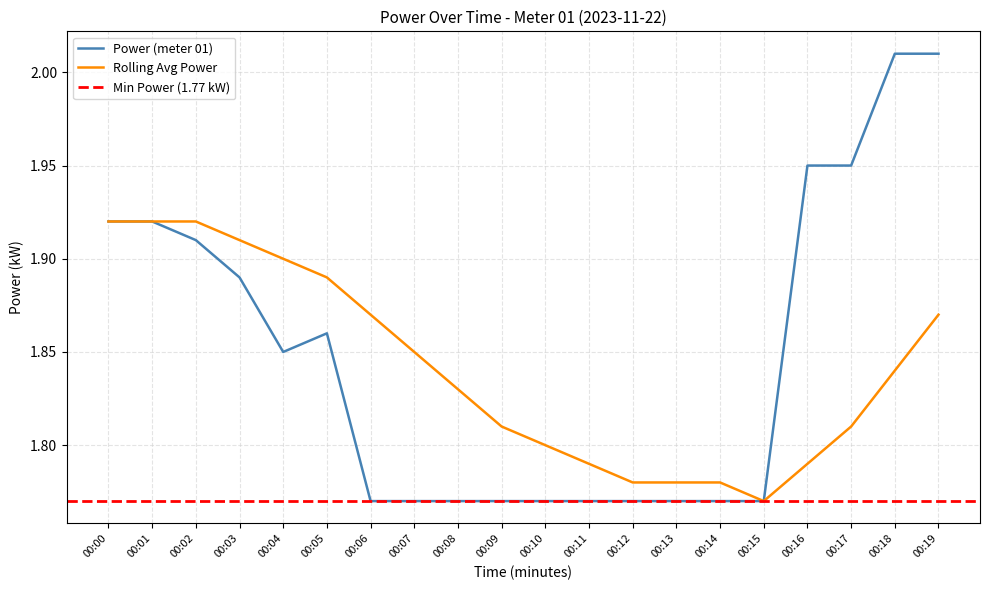

What is the difference between the second highest and second lowest values in the Power (meter 01) series?

0.2